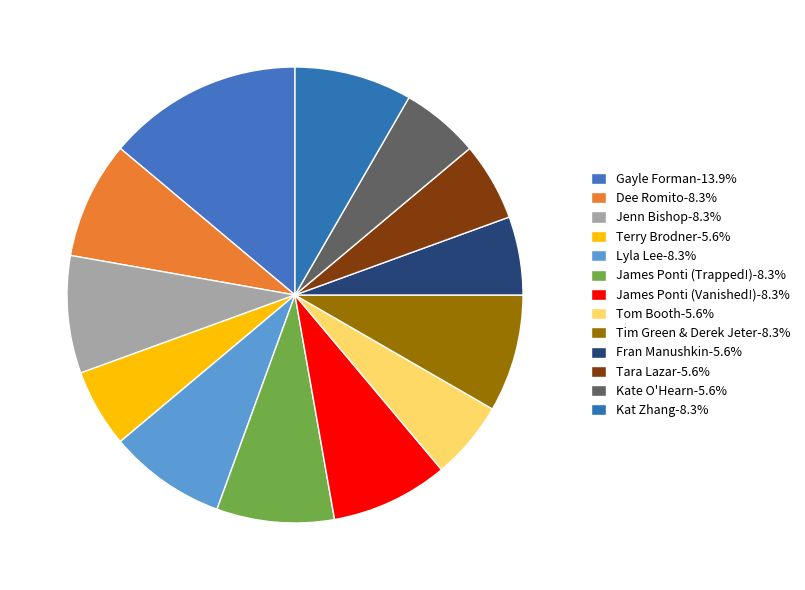

To the nearest percent, what is the combined percentage of Fran Manushkin and Tara Lazar?

11%